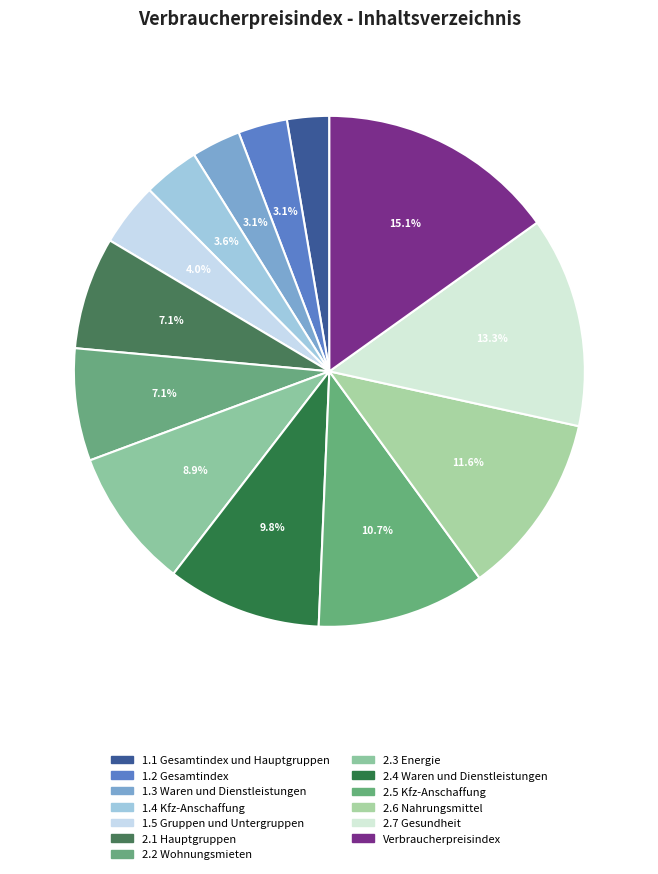

The 1.2 Gesamtindex slice represents 3% of the pie. True or false?

True